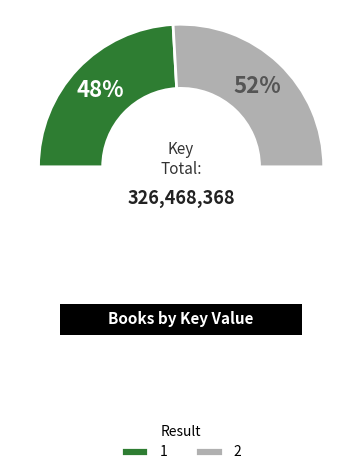

To the nearest percent, what portion does 1 represent?

48%